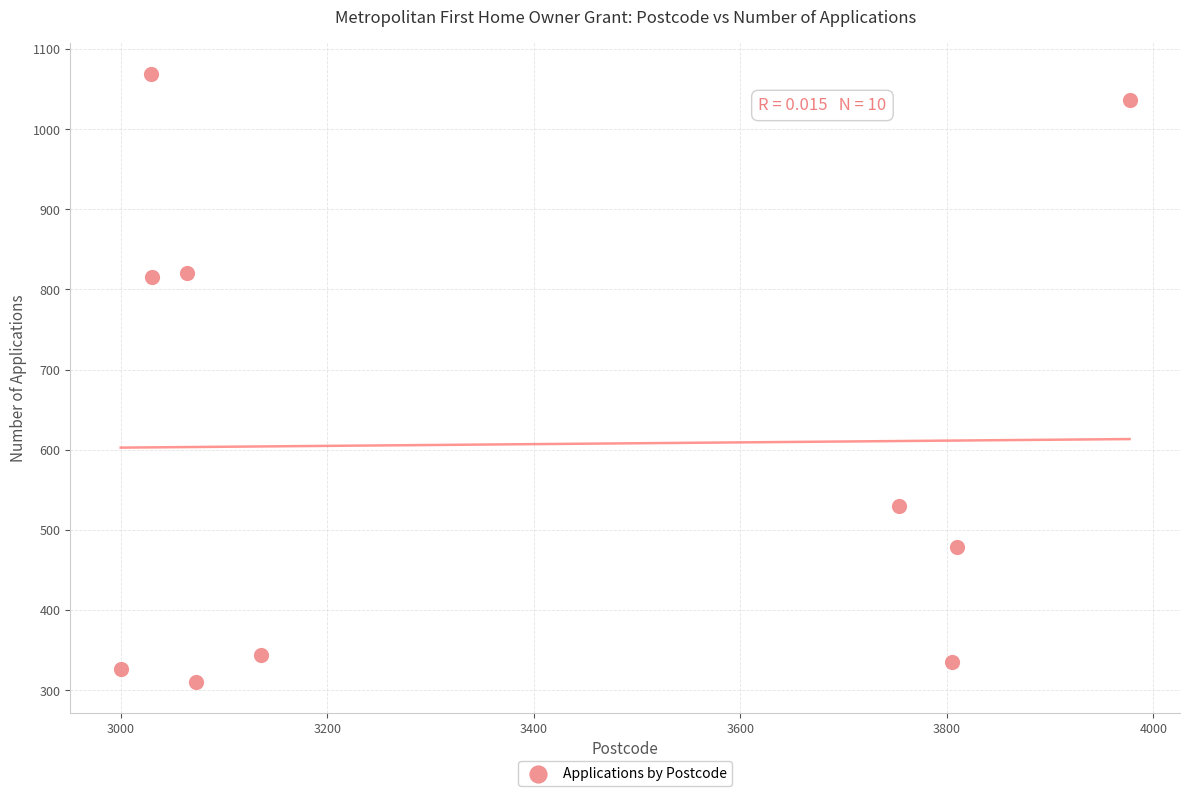

What is the average Y value?

607